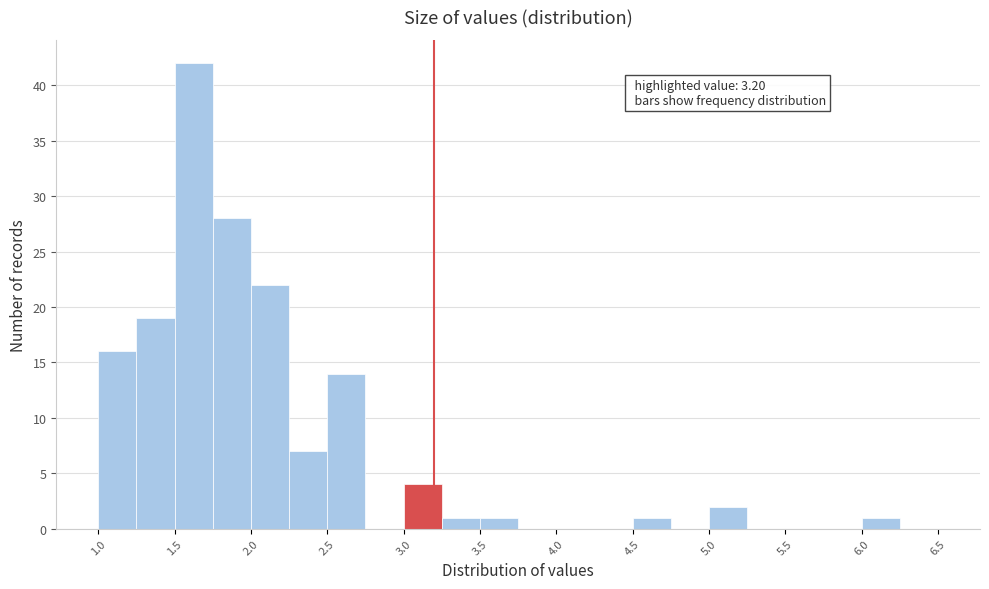

Over which range of the x-axis is the bar tallest?

1.50 to 1.75